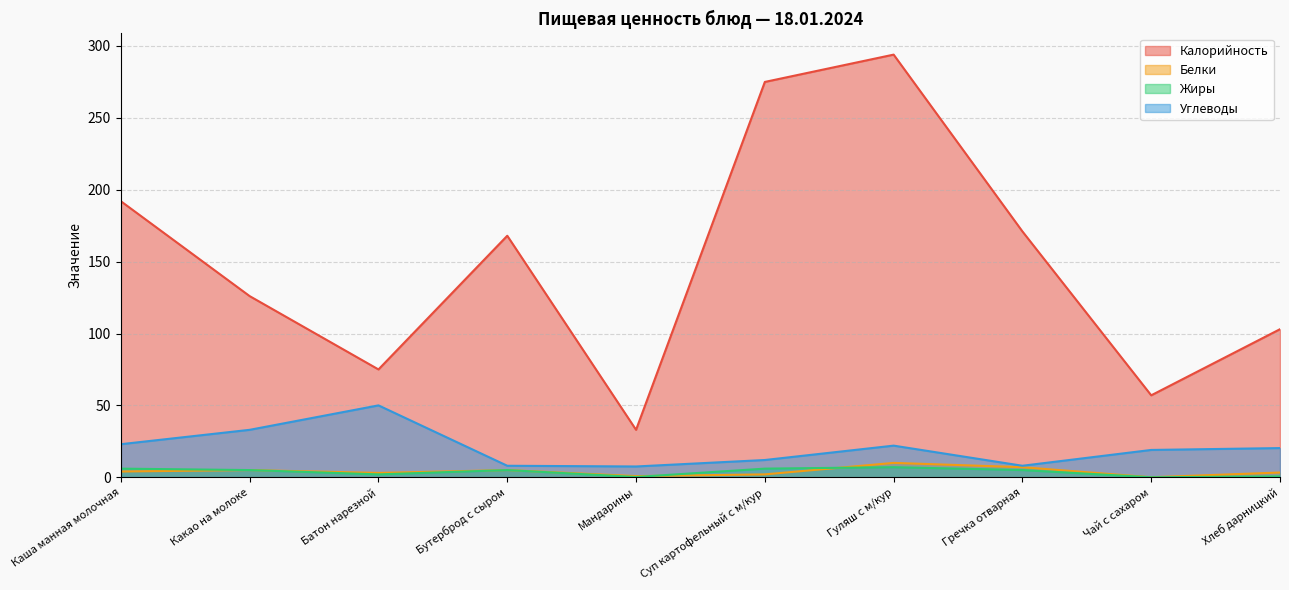

True or false: Углеводы has a value of 47.9 at Какао на молоке.

False